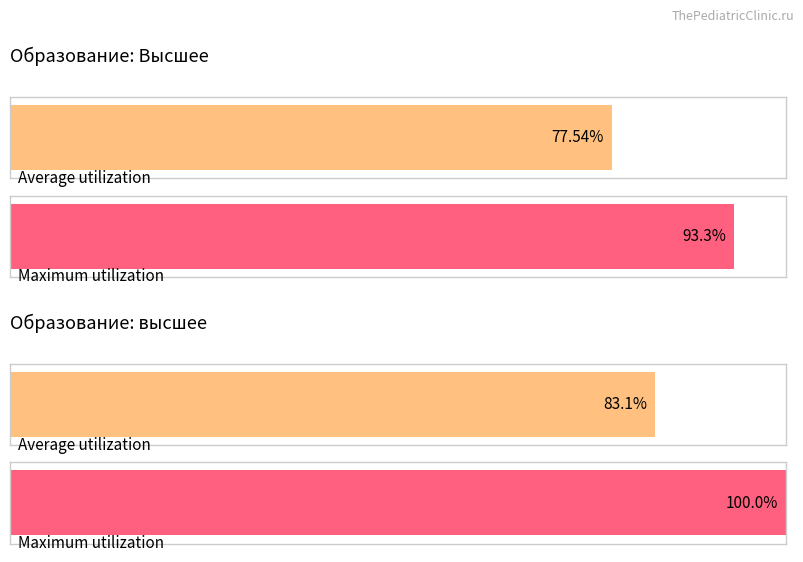

Rank the categories by Высшее value from highest to lowest.

высшее, Высшее